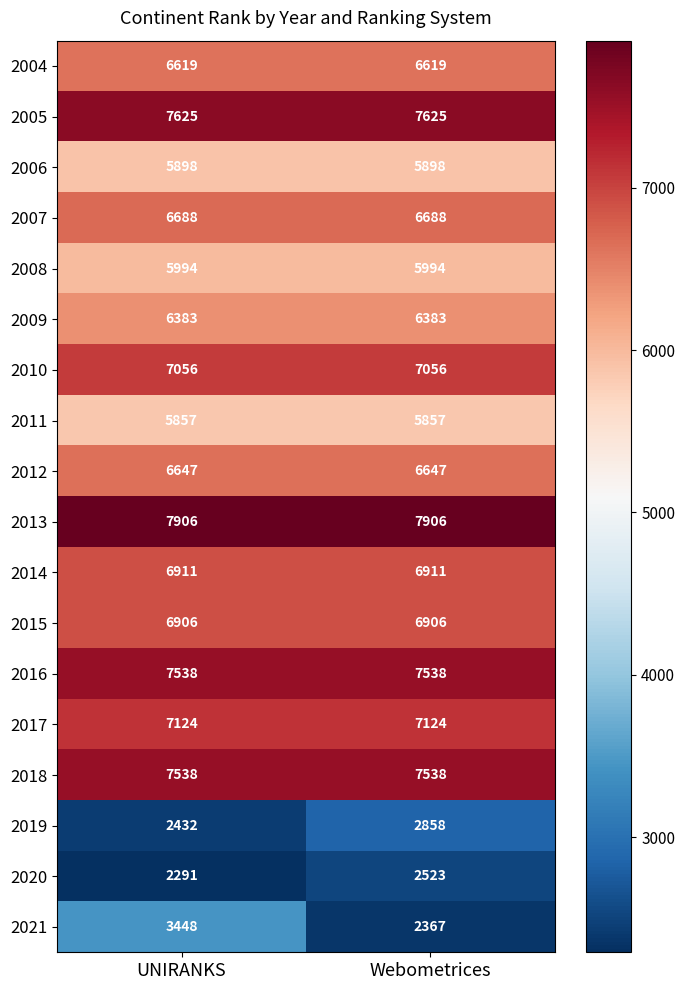

At how many categories does at least one series exceed 7501?

2